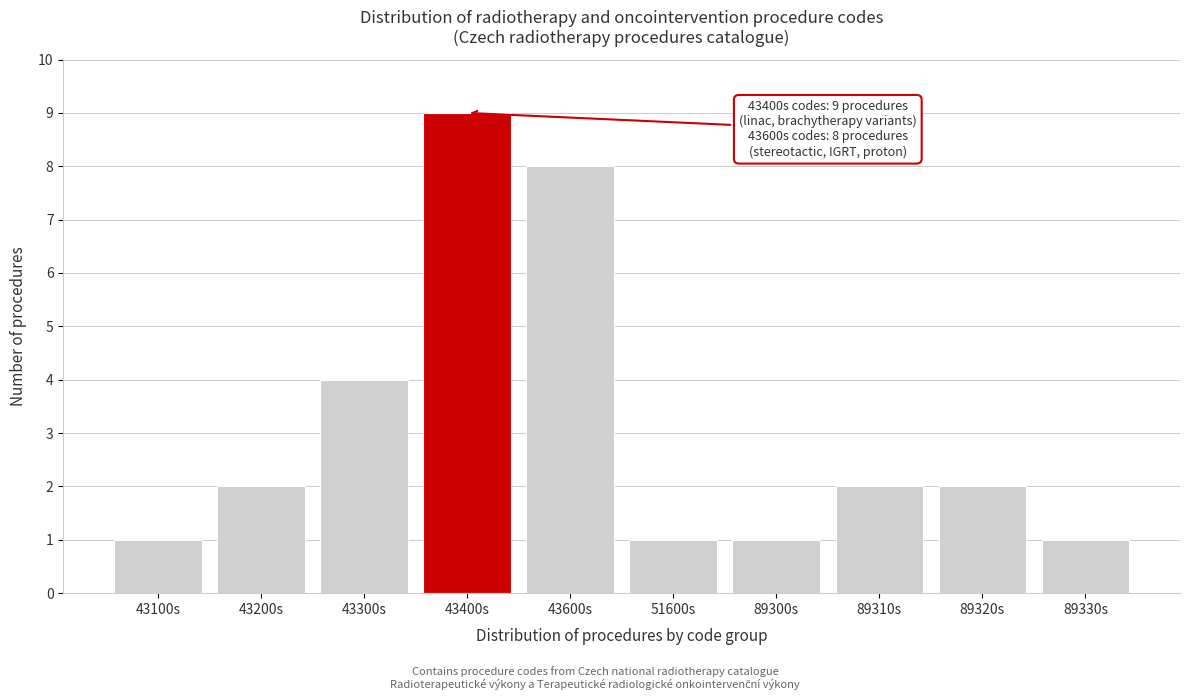

Reading right to left, transcribe all the data shown in this chart.

89330s=1	89320s=2	89310s=2	89300s=1	51600s=1	43600s=8	43400s=9	43300s=4	43200s=2	43100s=1